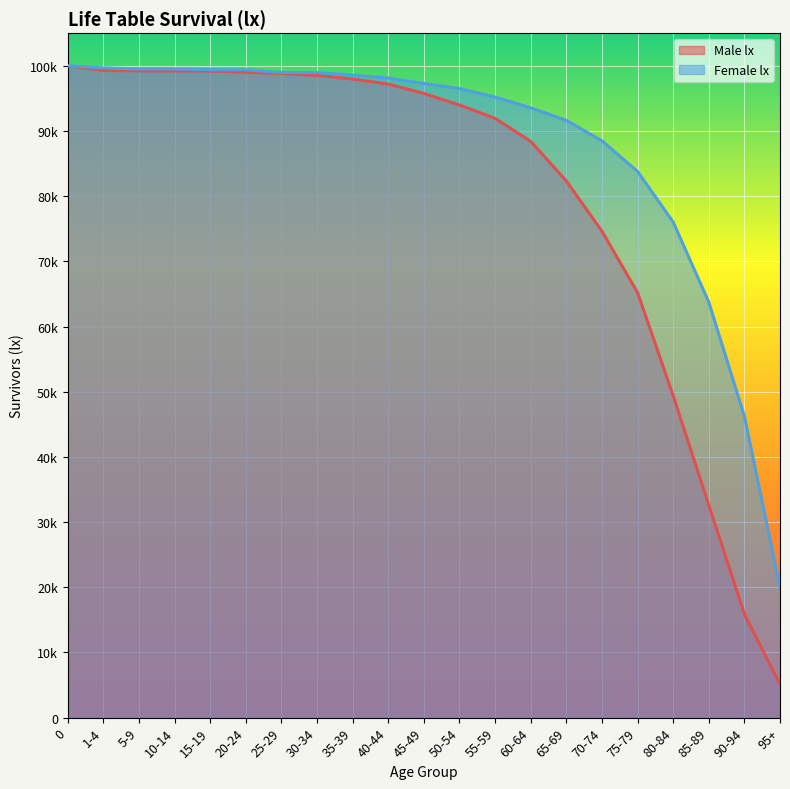

How many lines are shown in the chart?

2